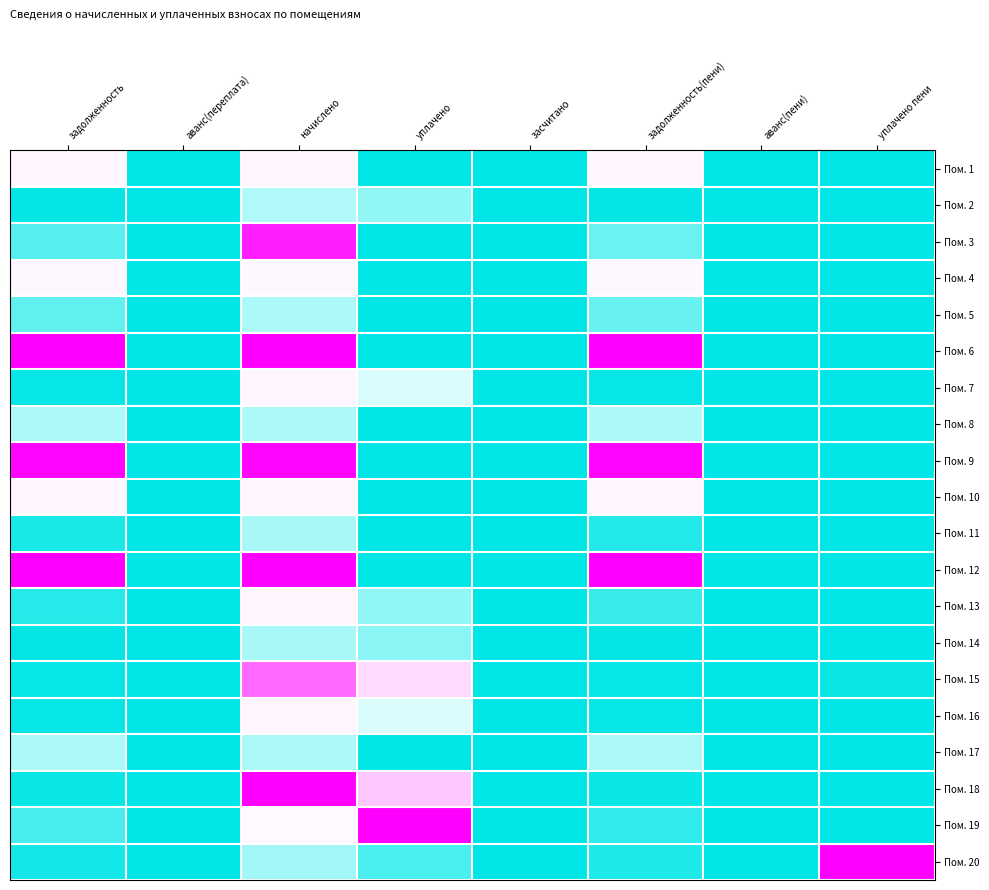

At which category does the chart reach its peak across all series?

задолженность